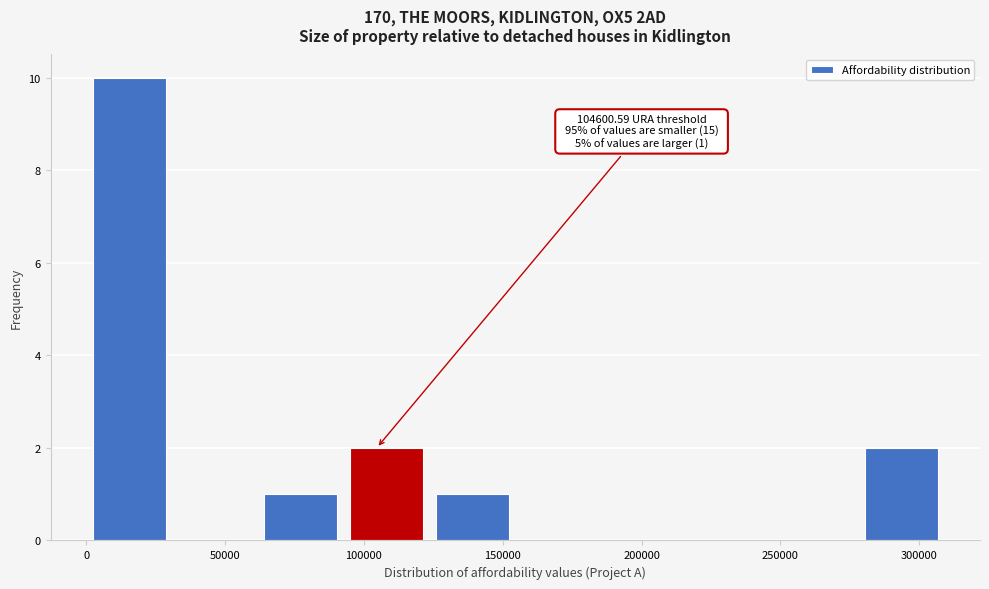

Over which range of the x-axis is the bar tallest?

0 to 30000